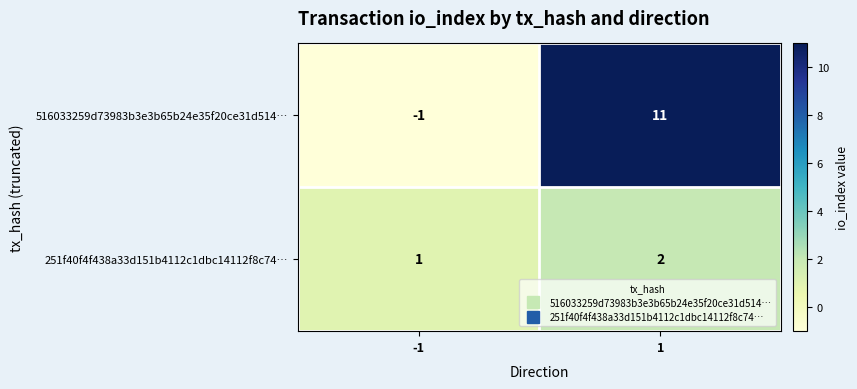

The 516033259d73983b3e3b65b24e35f20ce31d514… series shows 14 at 1. True or false?

False